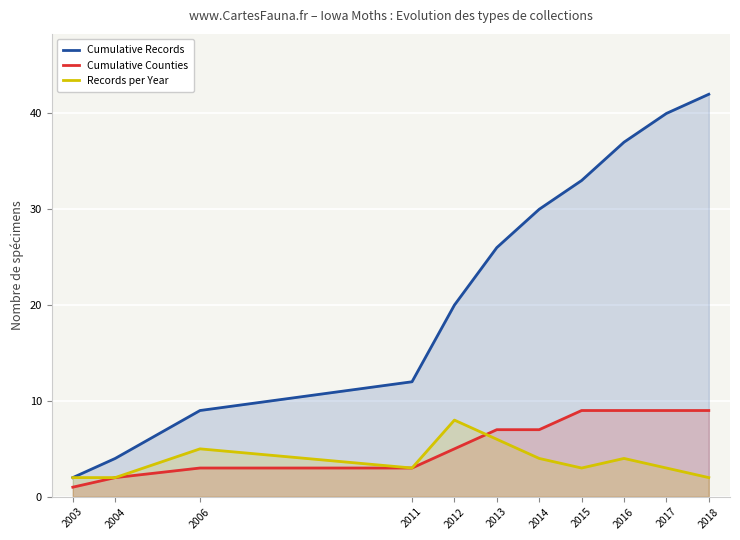

True or false: Cumulative Records and Records per Year intersect in this chart.

False